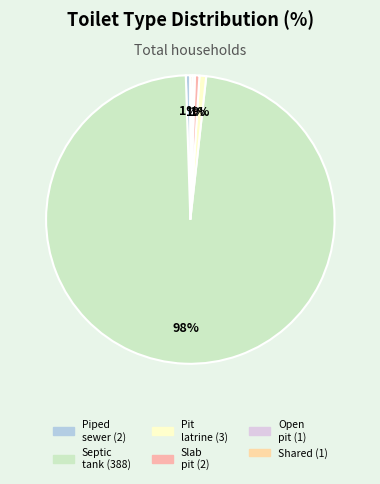

Which slice is the largest?

Flush to septic tank